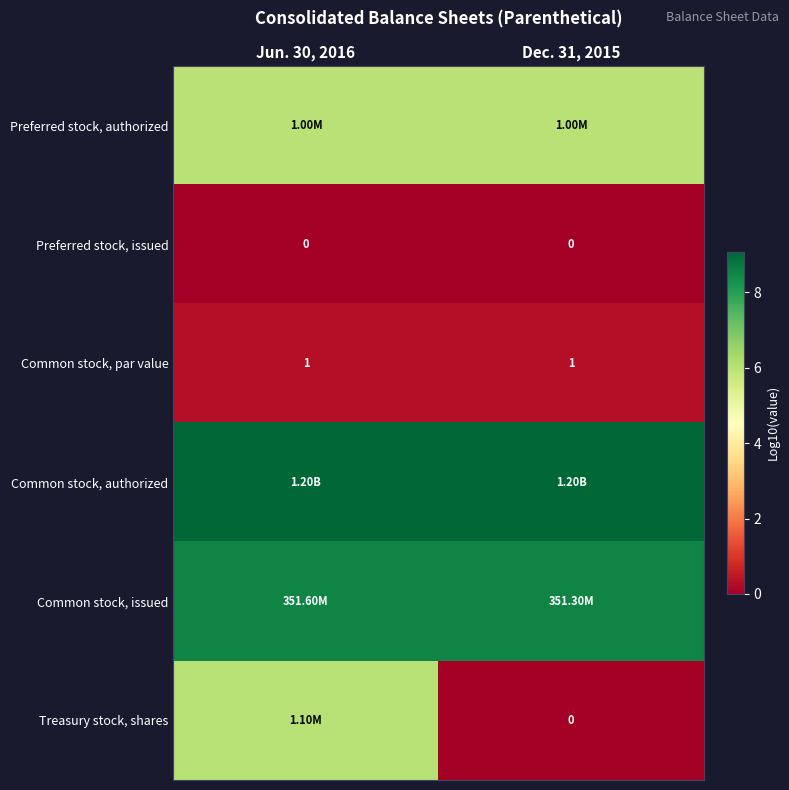

The Treasury stock, shares series shows 1.8 at Jun. 30, 2016. True or false?

False